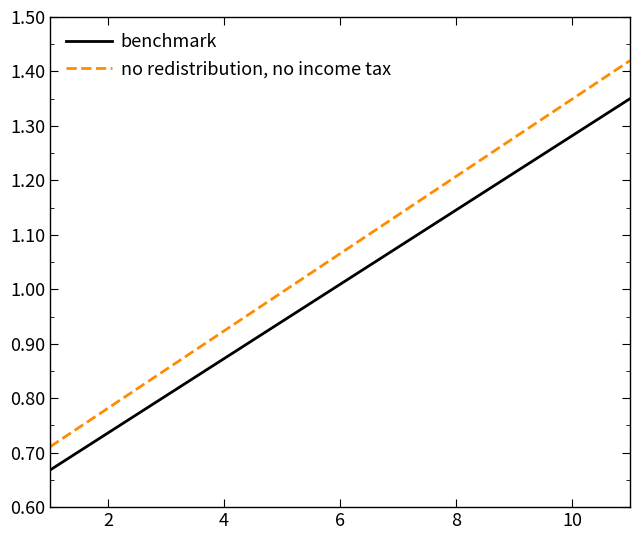

Which series has the largest range (max minus min)?

no redistribution, no income tax